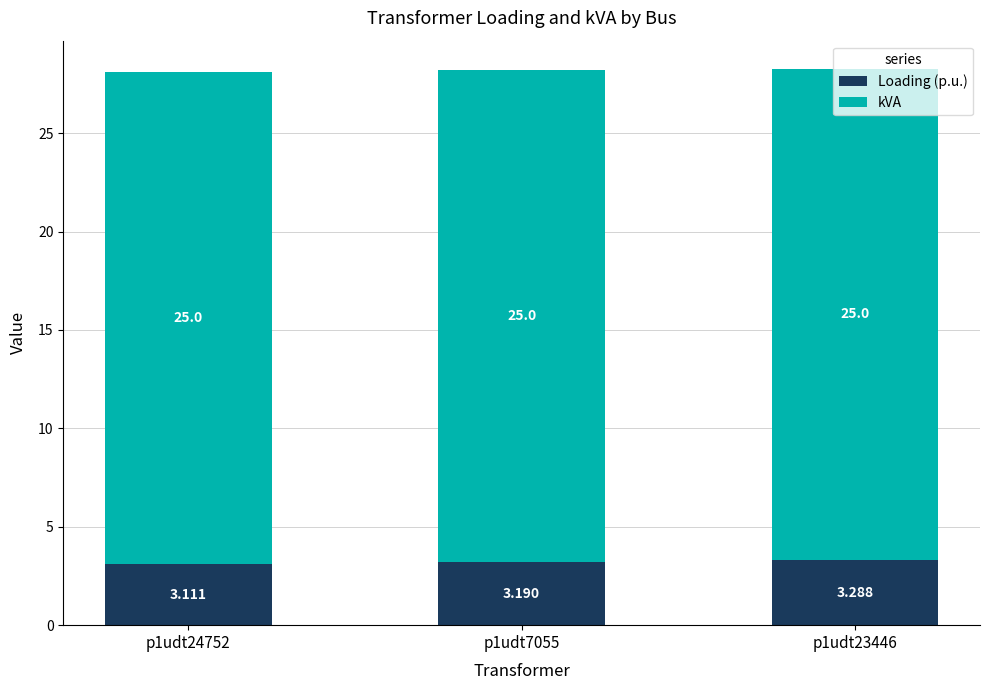

What are all the series names shown in the legend?

Loading (p.u.), kVA